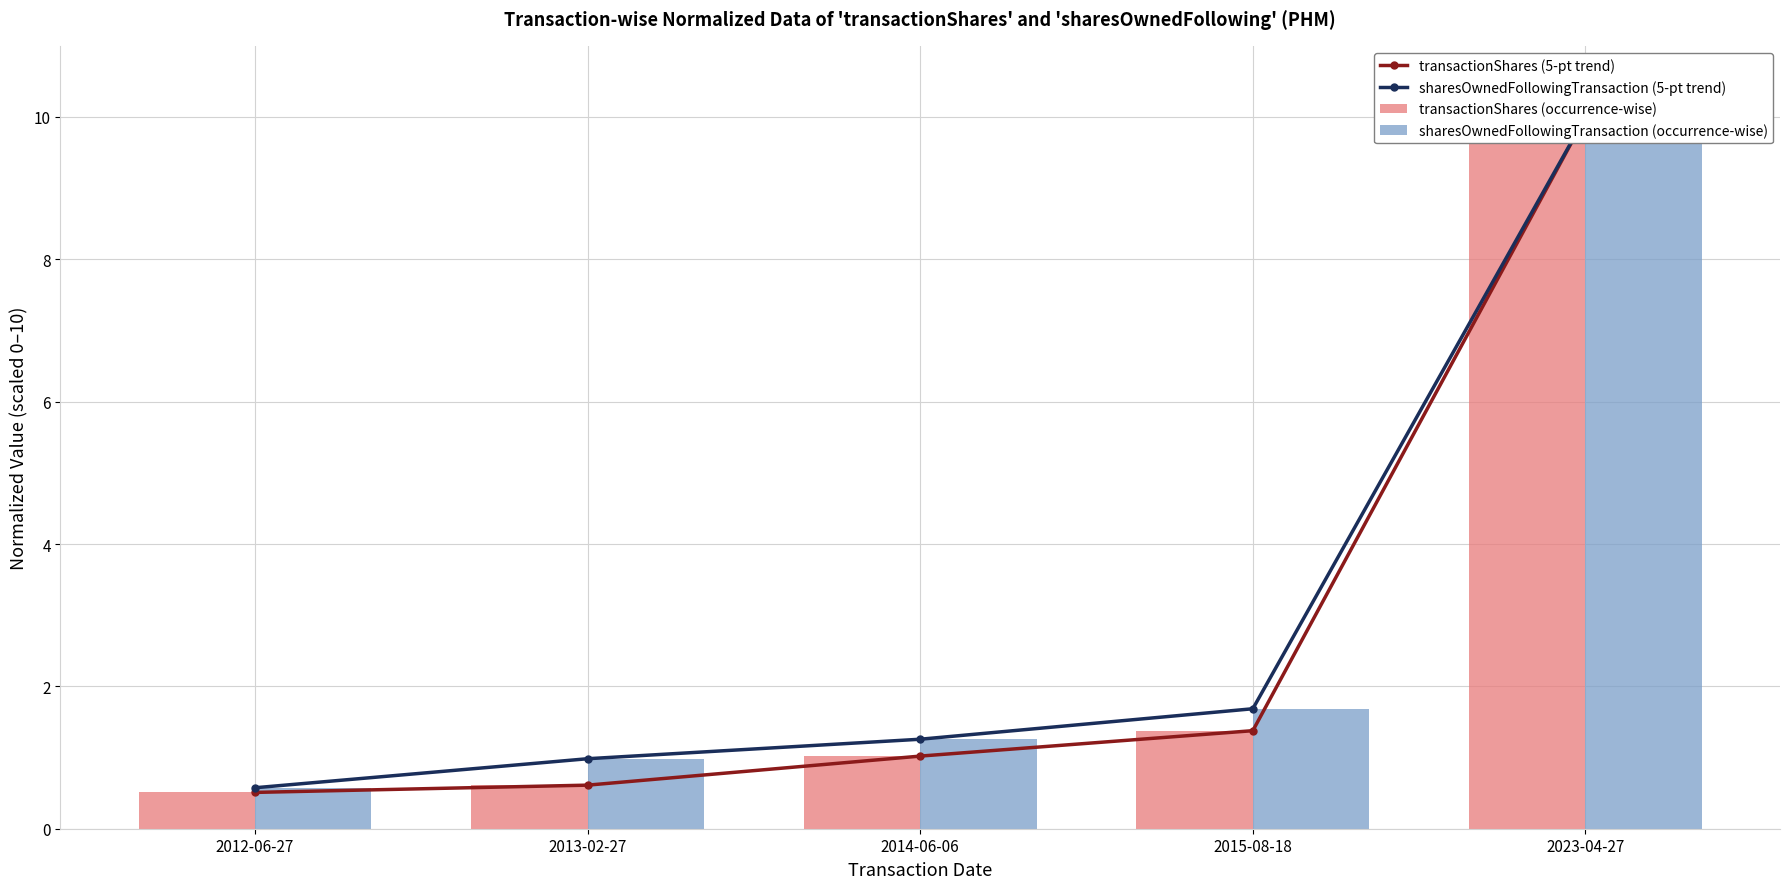

Which series has the largest total across all categories?

sharesOwnedFollowingTransaction (5-pt trend)